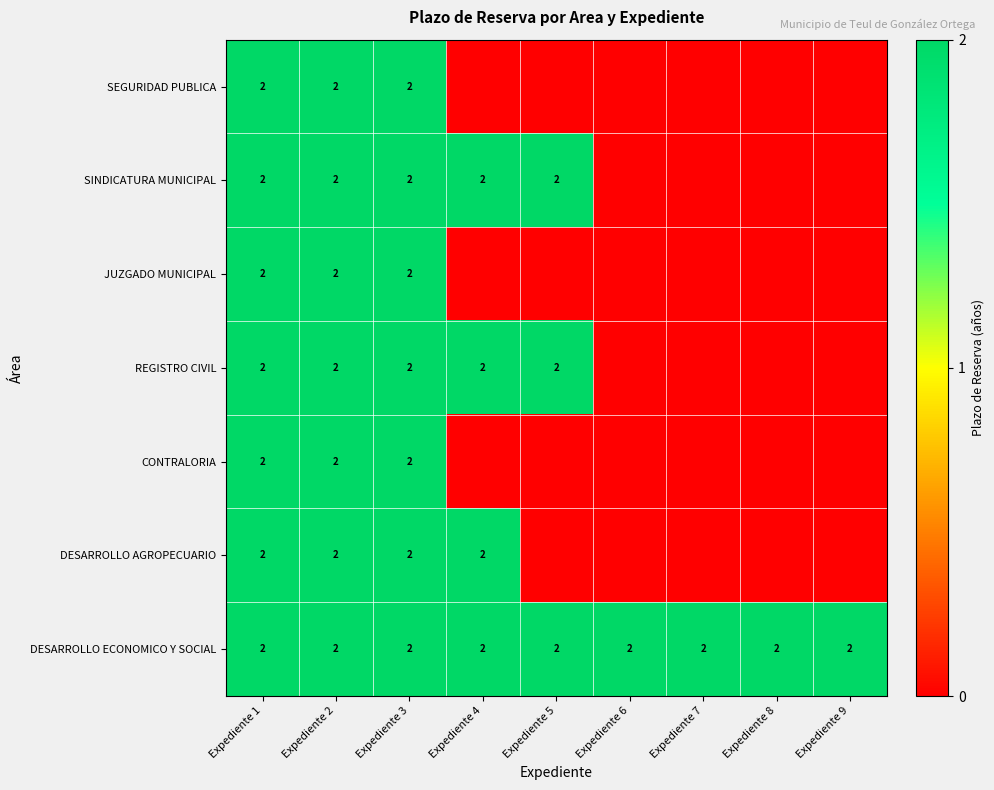

At how many categories does at least one series exceed 0?

9